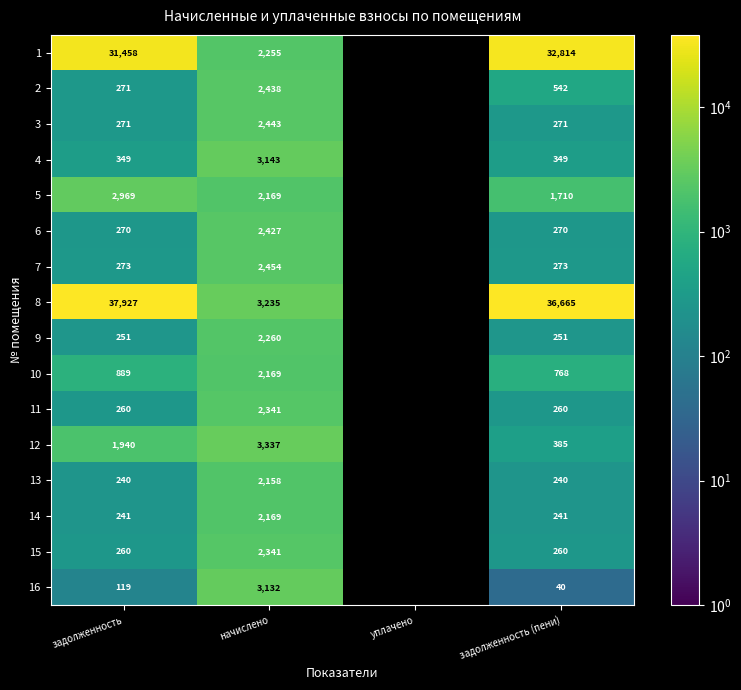

Is it true that 16 equals 1825.3 at начислено?

False